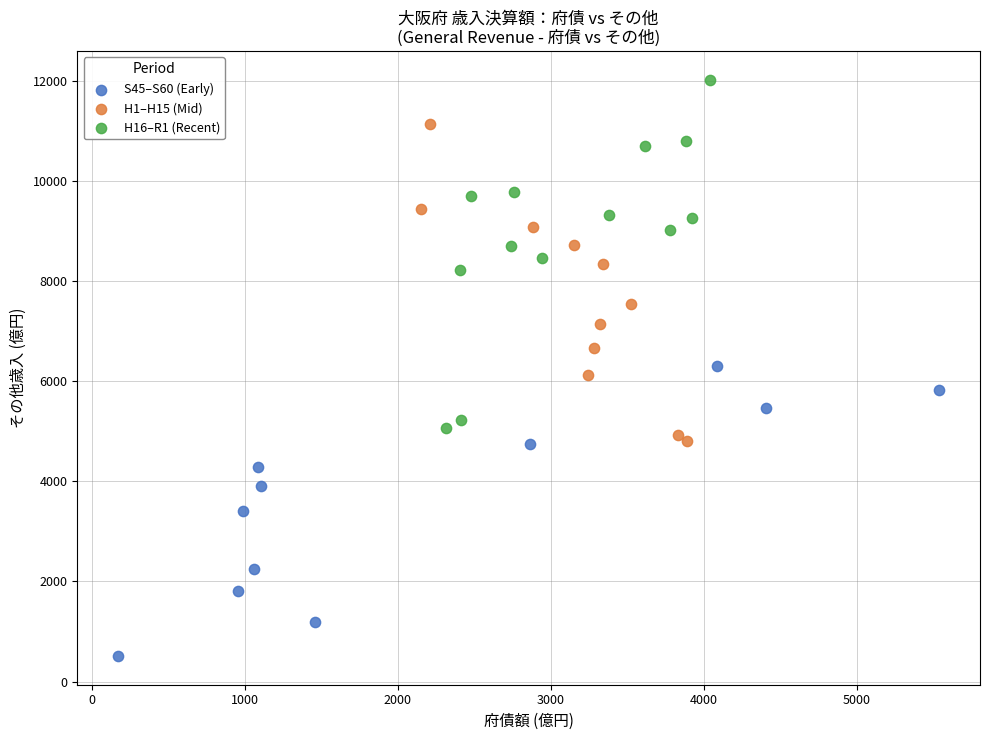

What are all the series names shown in the legend?

S45–S60 (Early), H1–H15 (Mid), H16–R1 (Recent)